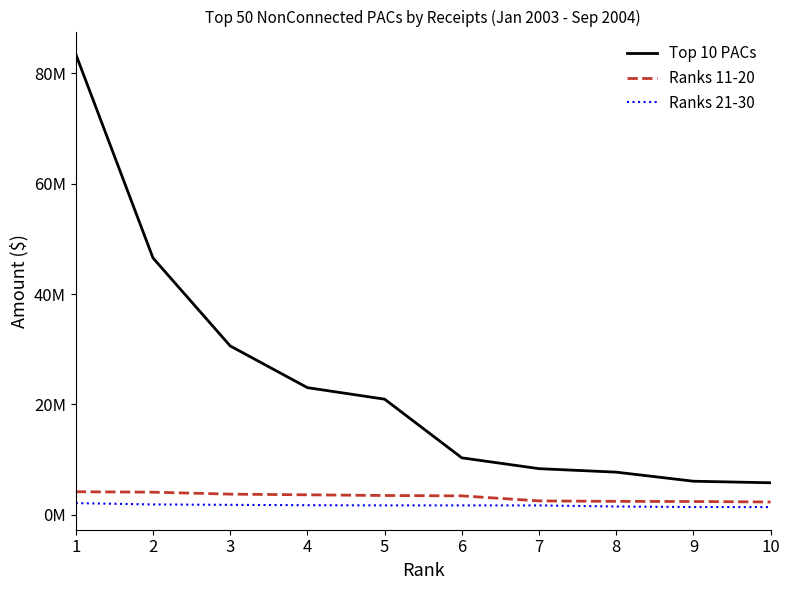

What are all the series names shown in the legend?

Top 10 PACs, Ranks 11-20, Ranks 21-30